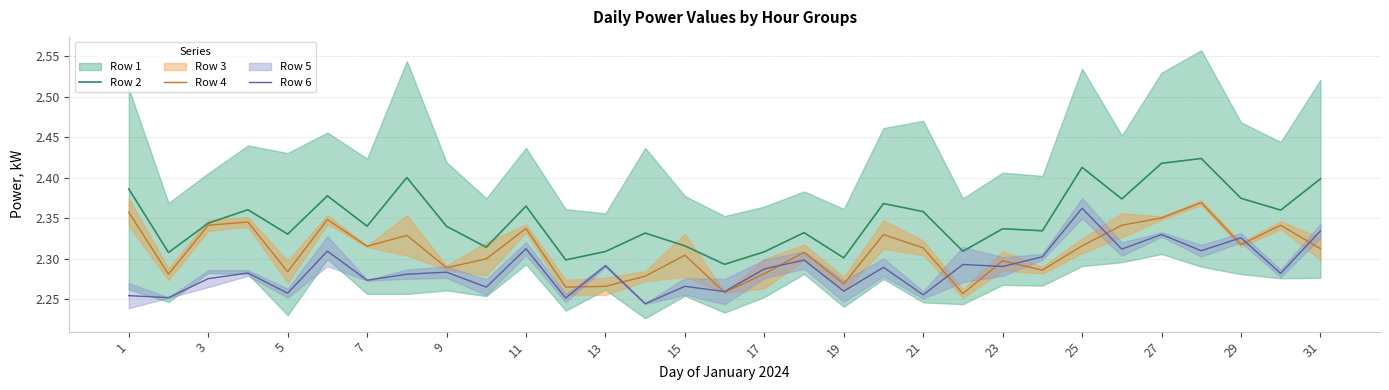

After their last crossing, which series has the higher values: Row 6 or Row 4?

Row 6